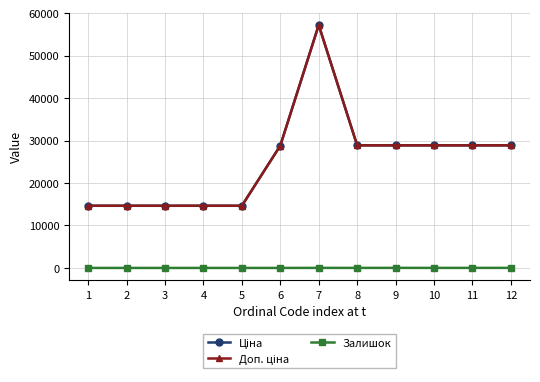

Reading left to right, extract all data points from this chart.

Ціна: 1=14649.6	2=14649.6	3=14649.6	4=14649.6	5=14649.6	6=28821.8	7=57235.5	8=28890.3	9=28890.3	10=28890.3	11=28890.3	12=28890.3
Доп. ціна: 1=14649.6	2=14649.6	3=14649.6	4=14649.6	5=14649.6	6=28821.8	7=57235.5	8=28890.3	9=28890.3	10=28890.3	11=28890.3	12=28890.3
Залишок: 1=1.0	2=0.0	3=0.0	4=1.0	5=0.0	6=1.0	7=13.0	8=10.0	9=18.0	10=11.0	11=14.0	12=17.0